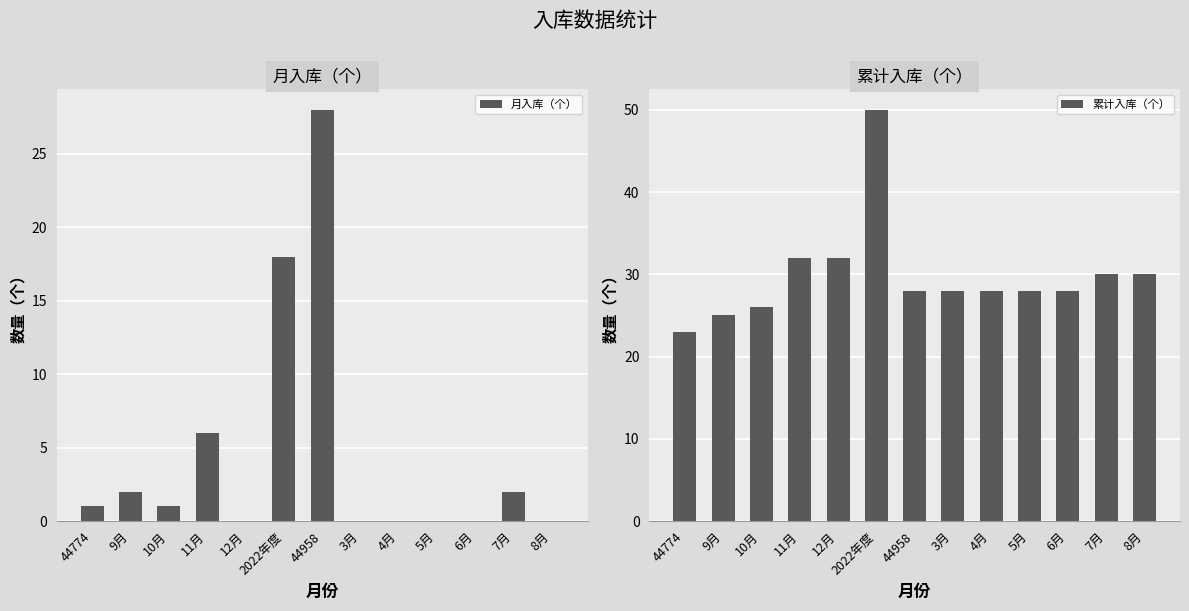

Which series has the widest spread of values?

月入库（个）